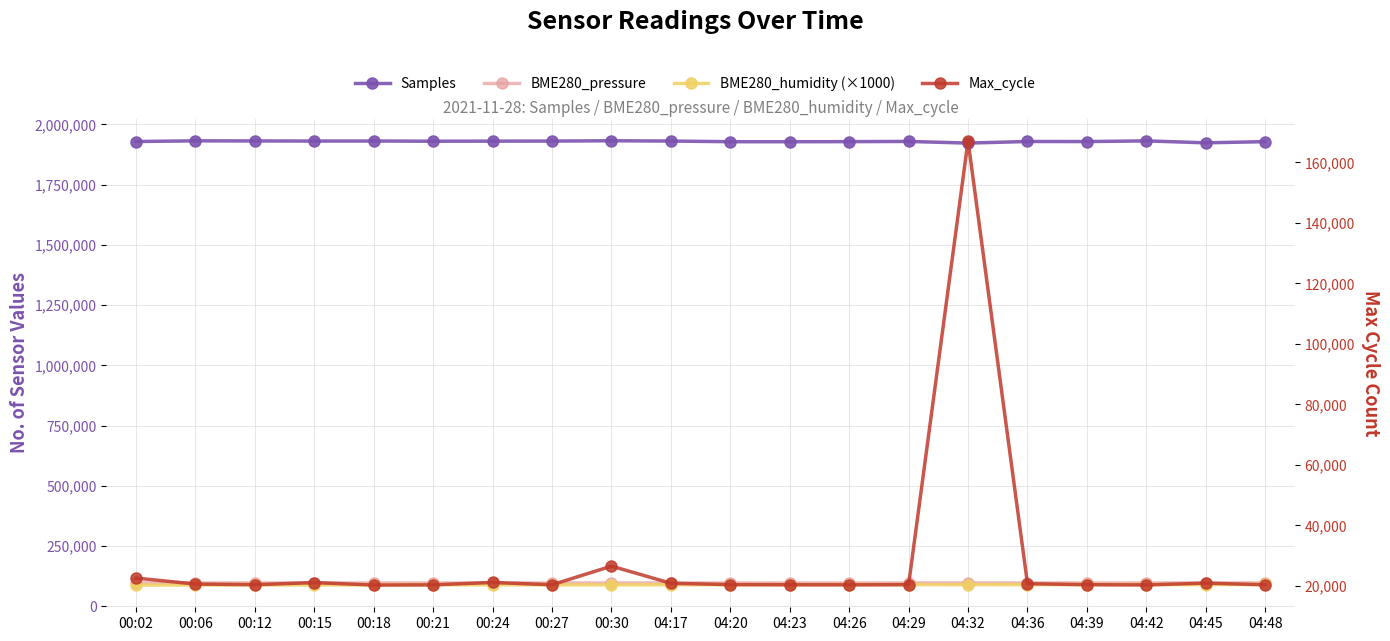

Is it true that BME280_pressure equals 97197.3 at 00:12?

True